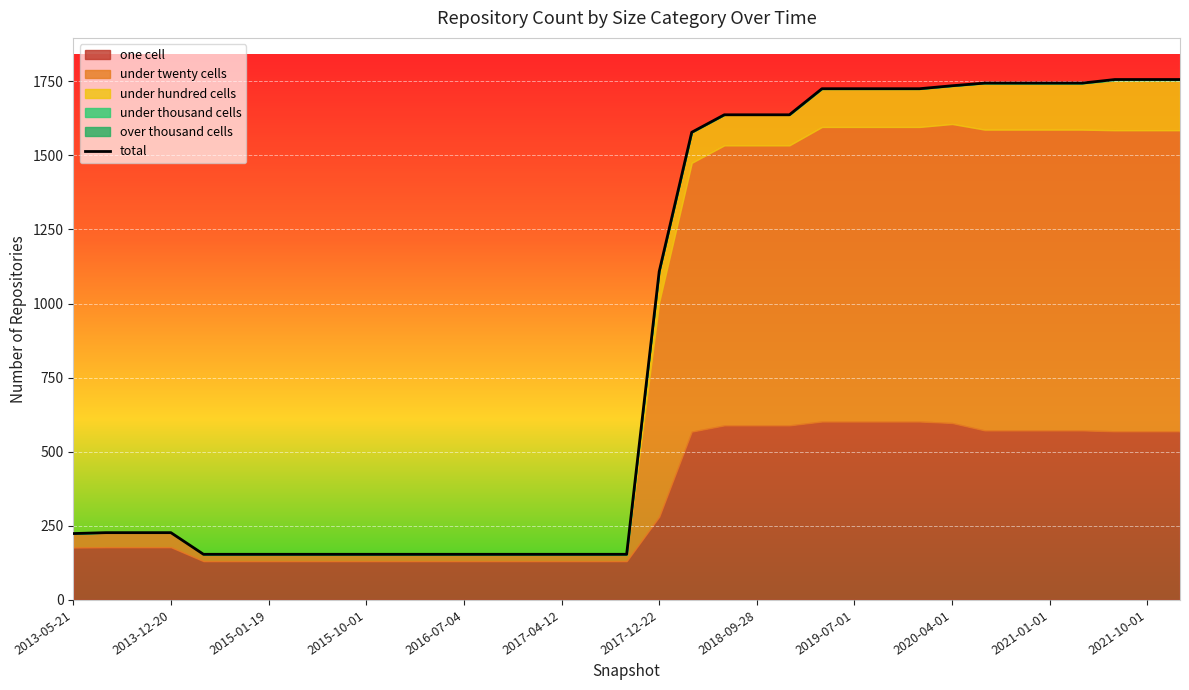

Reading left to right, extract all data points from this chart.

224	227	227	227	154	154	154	154	154	154	154	154	154	154	154	154	154	154	1108	1578	1637	1637	1637	1725	1725	1725	1725	1735	1744	1744	1744	1744	1756	1756	1756